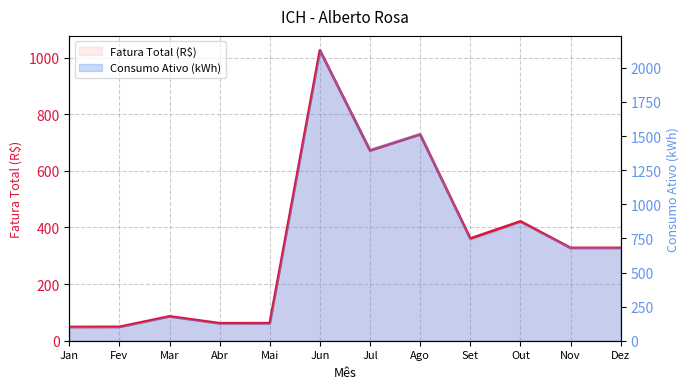

The value at Mar is 54.3. True or false?

False